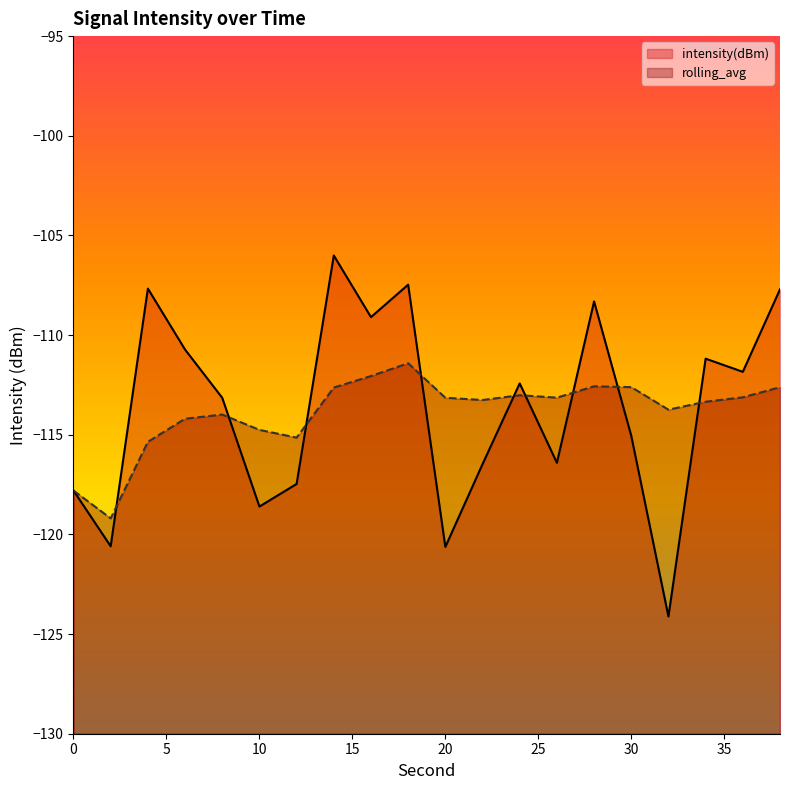

At which category does intensity(dBm) reach its first local valley?

2